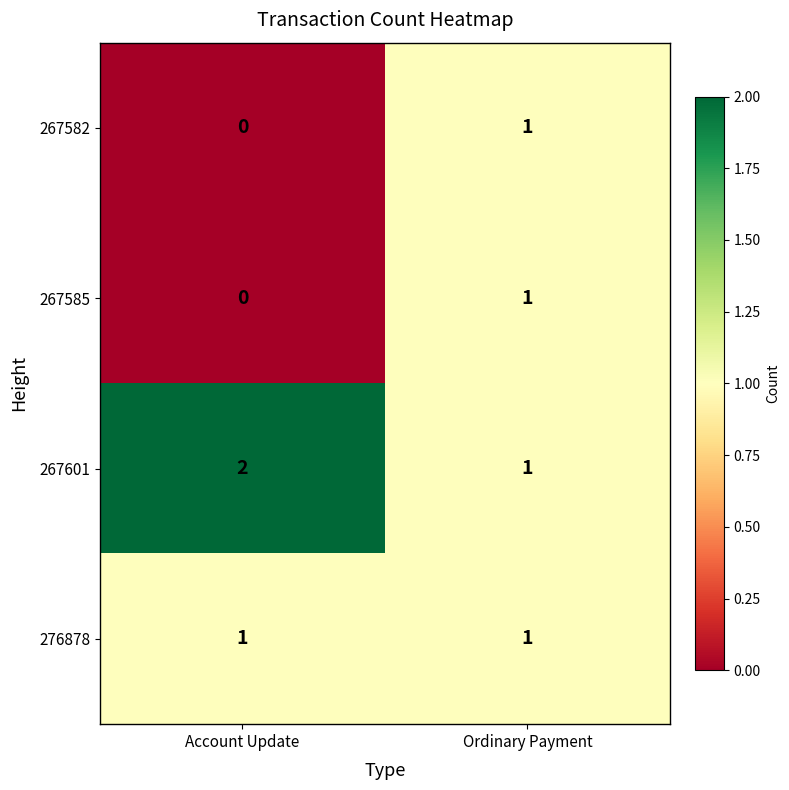

What is the sum of the 267601 values at Ordinary Payment and Account Update?

3